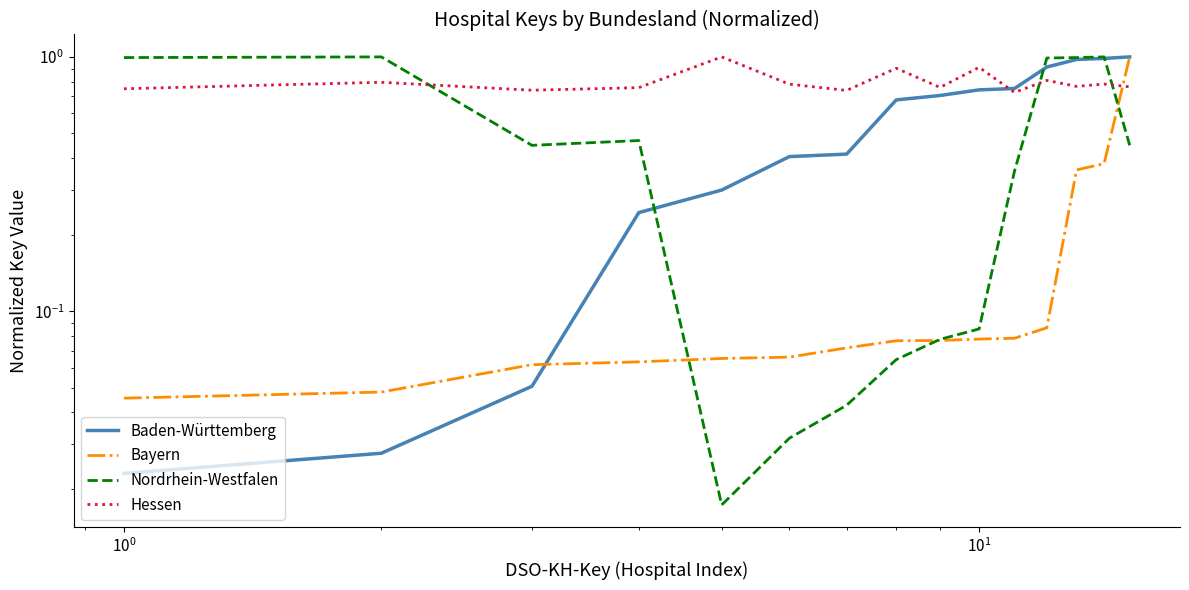

What is the average value of the Hessen series?

0.8